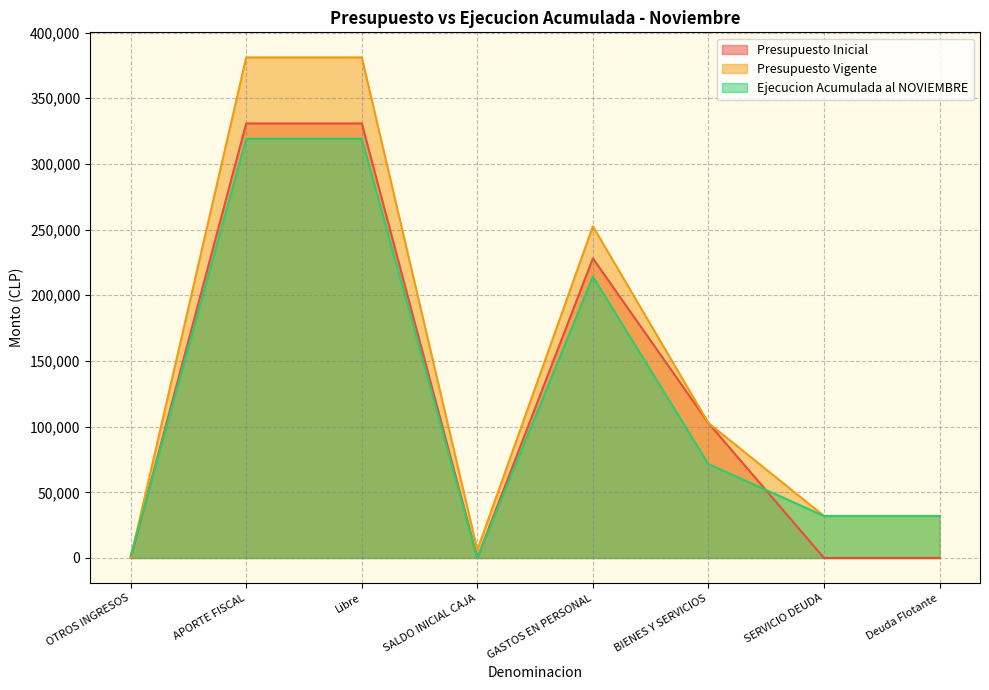

Reading right to left, extract all data points from this chart.

Presupuesto Inicial: 0	0	102722	228127	0	330849	330849	0
Presupuesto Vigente: 31960	31960	102722	252558	6064	381146	381146	30
Ejecucion Acumulada al NOVIEMBRE: 31960	31960	71459	214172	0	319159	319159	1576